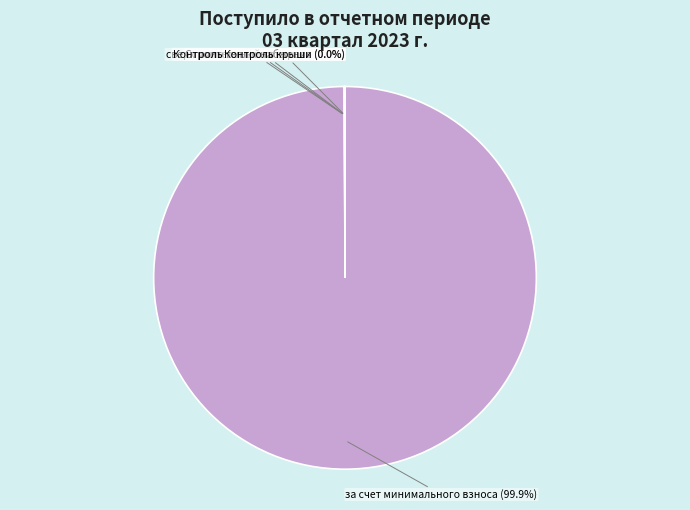

What is the largest slice in the pie chart?

за счет минимального взноса